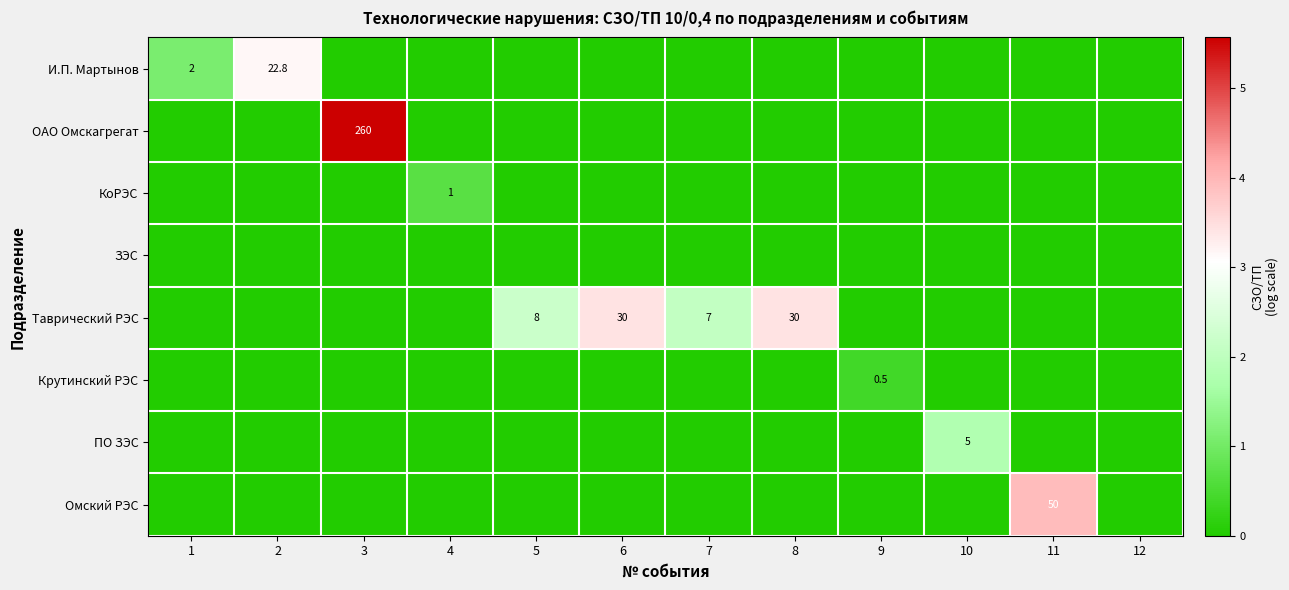

Is the value of ЗЭС at 1 greater than the value of ПО ЗЭС at 10?

No